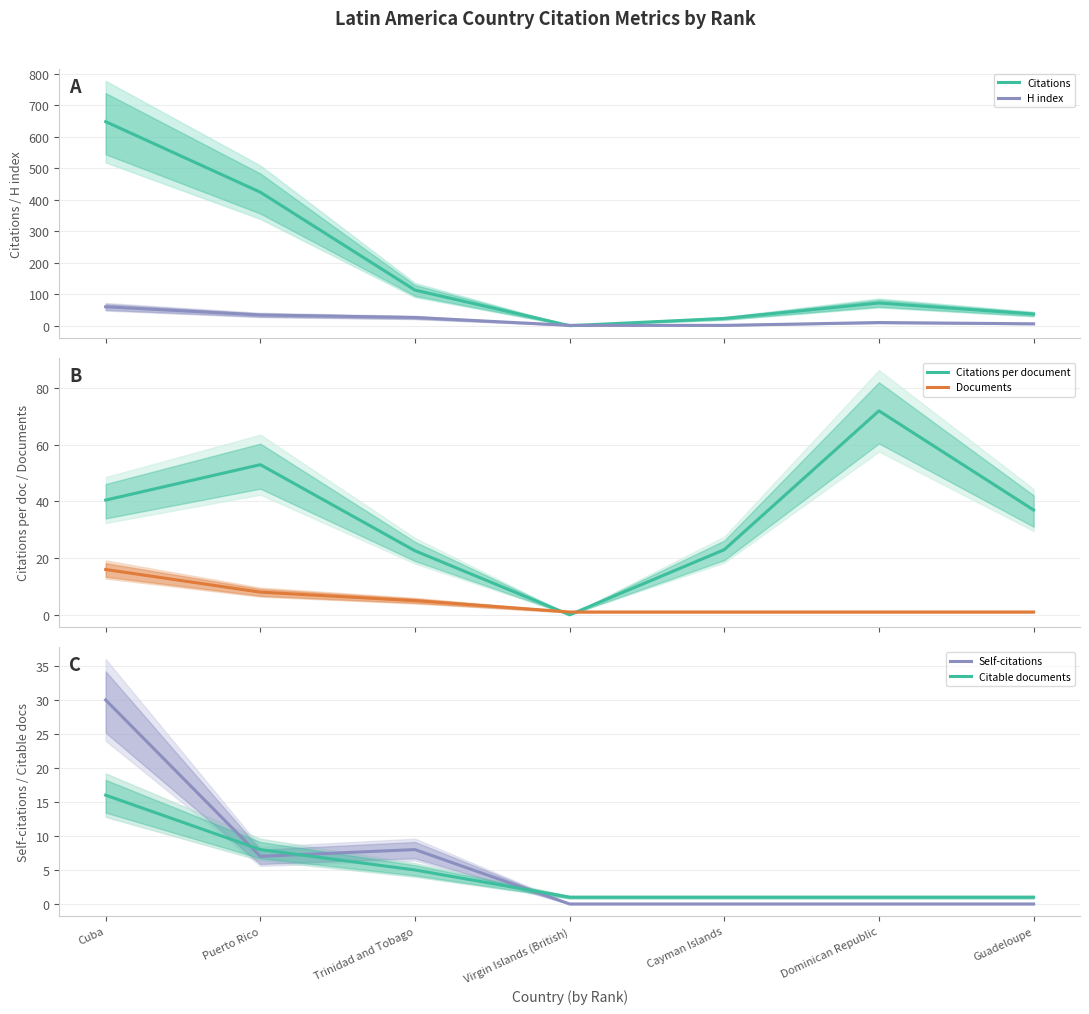

Reading left to right, transcribe all the data shown in this chart.

Citations: 648.0	424.0	113.0	0.0	23.0	72.0	37.0
H index: 60.0	34.0	26.0	1.0	1.0	10.0	6.0
Citations per document: 40.5	53.0	22.6	0.0	23.0	72.0	37.0
Documents: 16.0	8.0	5.0	1.0	1.0	1.0	1.0
Self-citations: 30.0	7.0	8.0	0.0	0.0	0.0	0.0
Citable documents: 16.0	8.0	5.0	1.0	1.0	1.0	1.0